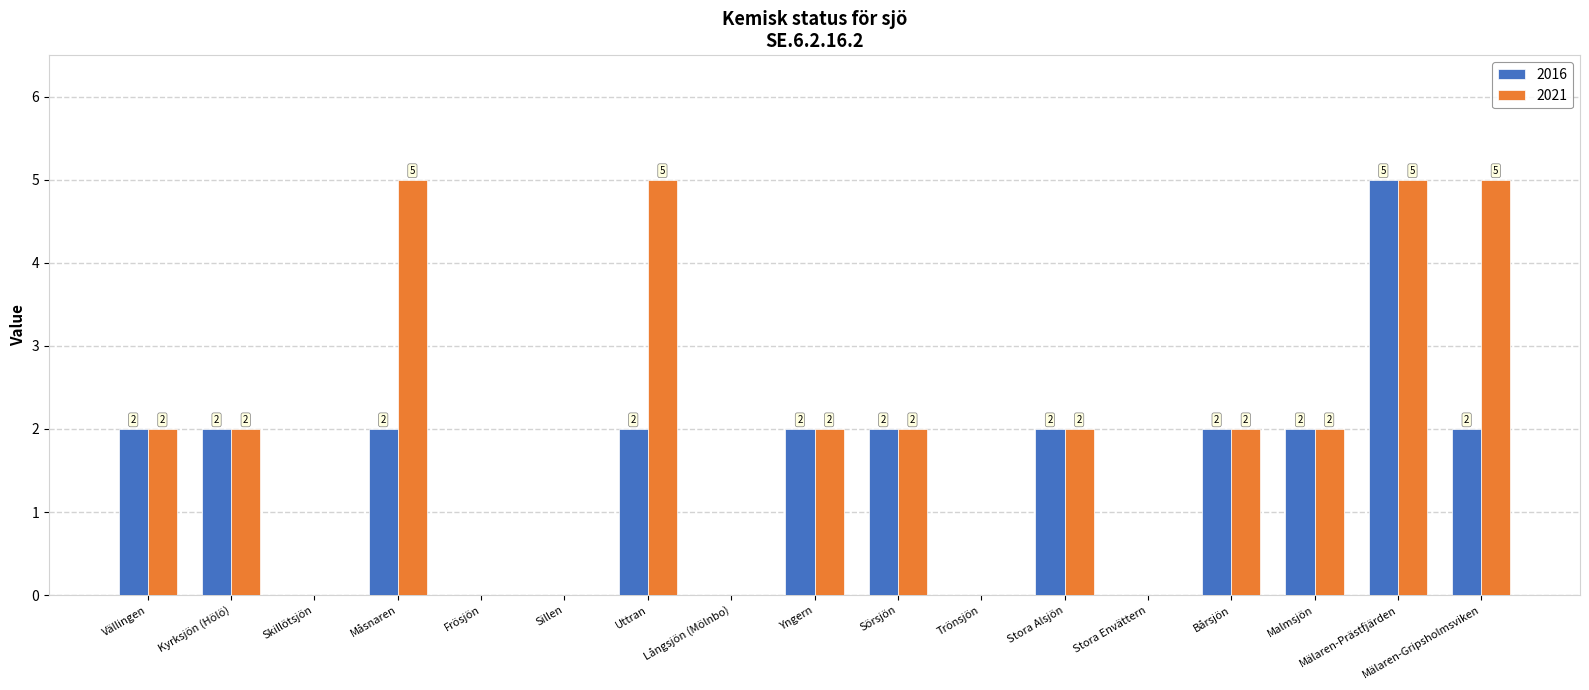

What is the maximum value shown in the chart?

5